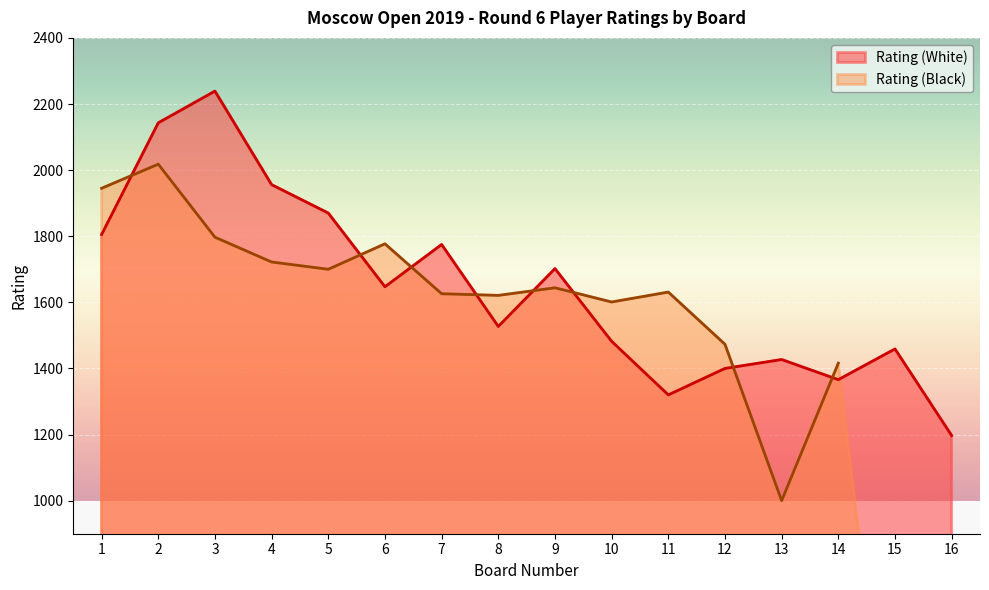

What is the lowest value of the Rating (White) series?

1197